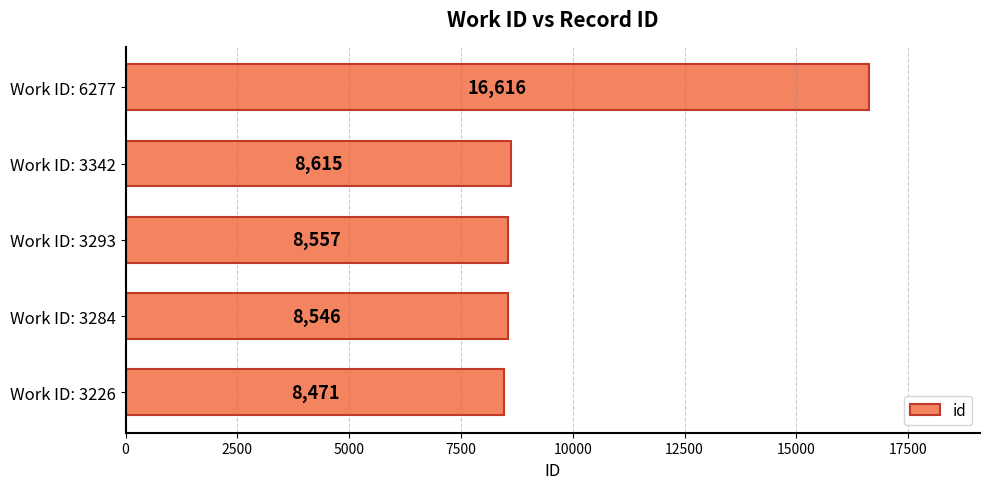

Are the bars grouped side by side (vs. stacked)?

No